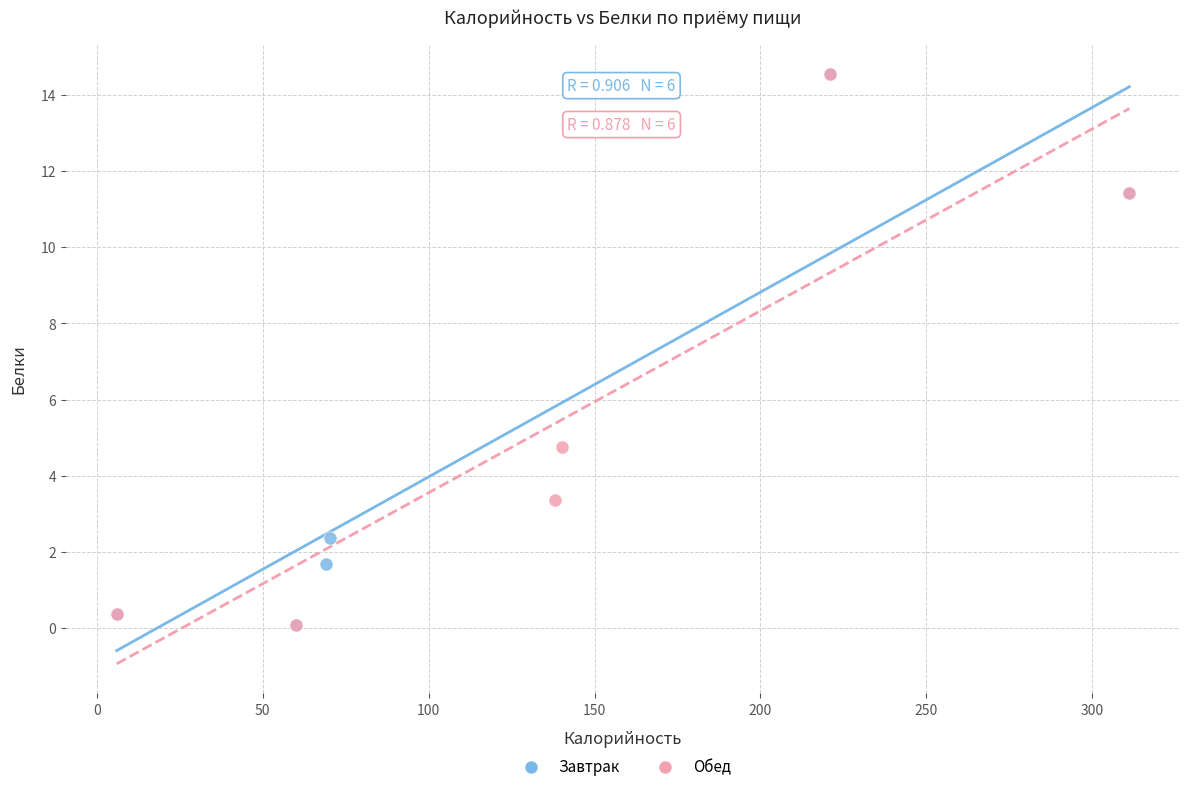

What are all the series names shown in the legend?

Завтрак, Обед